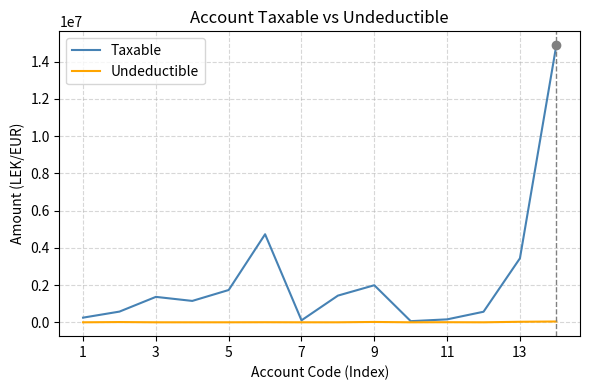

List the series in order of their peak value, highest first.

Taxable, Undeductible